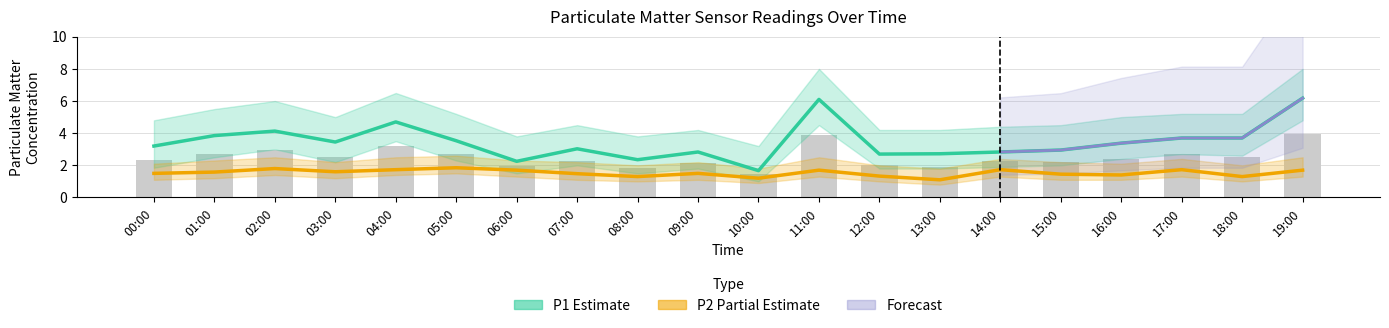

What is the average value of the P1 series?

3.5